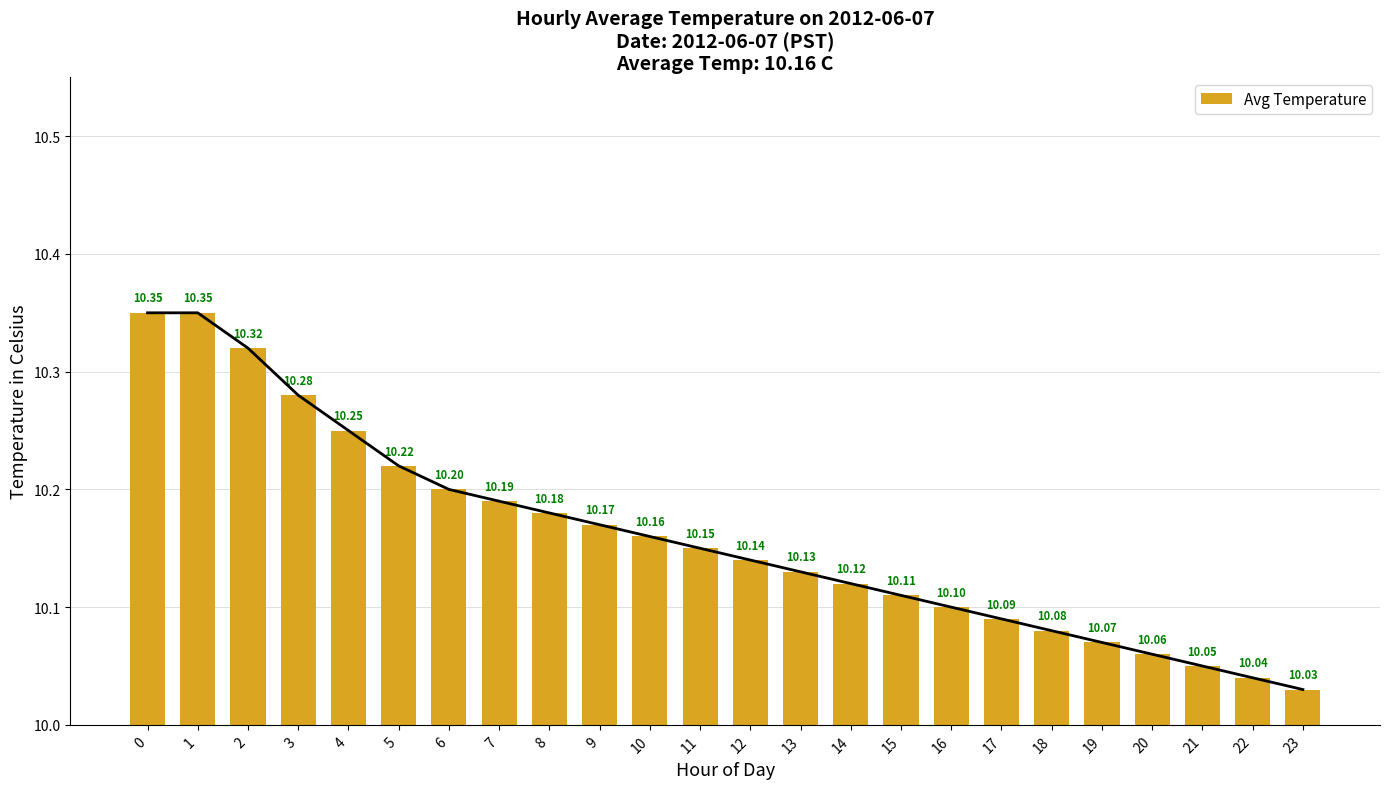

What is the ratio of the value at 13 to the value at 16?

1.0